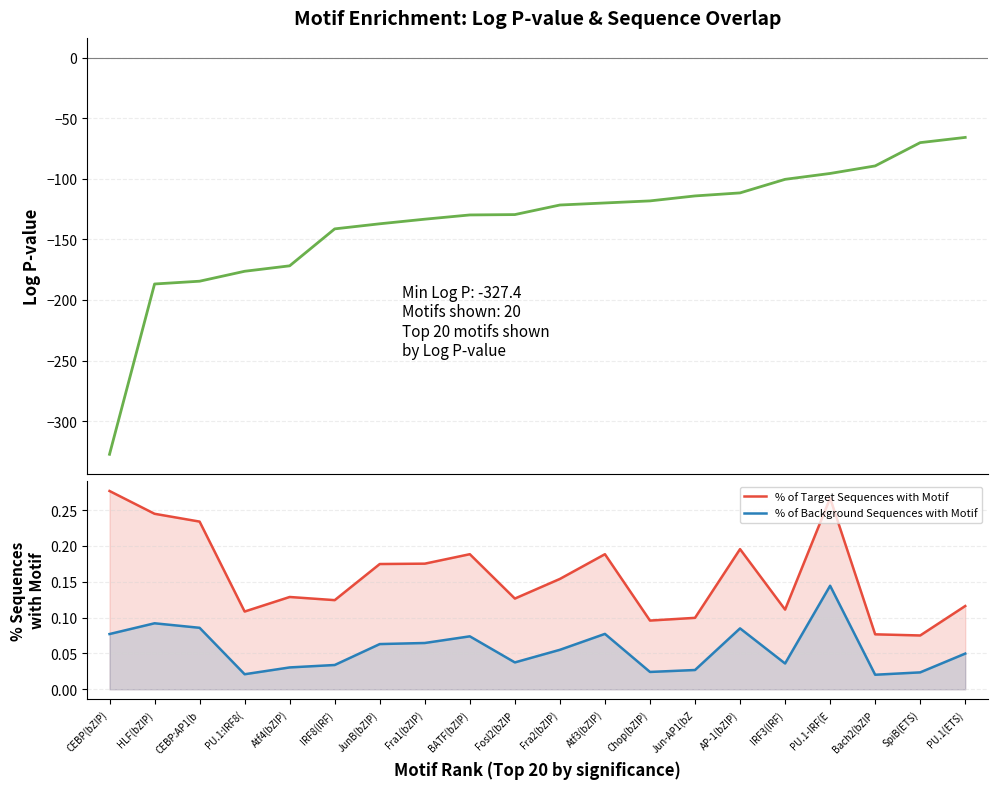

At which category does the chart reach its minimum across all series?

CEBP(bZIP)